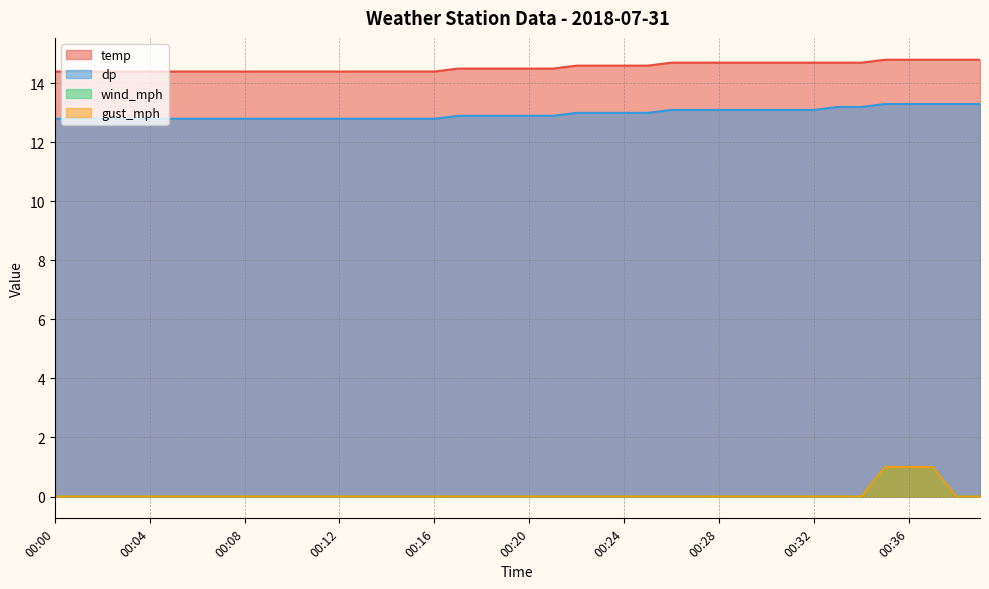

Reading left to right, transcribe all the data shown in this chart.

temp: 14.4	14.4	14.4	14.4	14.4	14.4	14.4	14.4	14.4	14.4	14.4	14.4	14.4	14.4	14.4	14.4	14.4	14.5	14.5	14.5	14.5	14.5	14.6	14.6	14.6	14.6	14.7	14.7	14.7	14.7	14.7	14.7	14.7	14.7	14.7	14.8	14.8	14.8	14.8	14.8
dp: 12.8	12.8	12.8	12.8	12.8	12.8	12.8	12.8	12.8	12.8	12.8	12.8	12.8	12.8	12.8	12.8	12.8	12.9	12.9	12.9	12.9	12.9	13.0	13.0	13.0	13.0	13.1	13.1	13.1	13.1	13.1	13.1	13.1	13.2	13.2	13.3	13.3	13.3	13.3	13.3
wind_mph: 0.0	0.0	0.0	0.0	0.0	0.0	0.0	0.0	0.0	0.0	0.0	0.0	0.0	0.0	0.0	0.0	0.0	0.0	0.0	0.0	0.0	0.0	0.0	0.0	0.0	0.0	0.0	0.0	0.0	0.0	0.0	0.0	0.0	0.0	0.0	1.0	1.0	1.0	0.0	0.0
gust_mph: 0.0	0.0	0.0	0.0	0.0	0.0	0.0	0.0	0.0	0.0	0.0	0.0	0.0	0.0	0.0	0.0	0.0	0.0	0.0	0.0	0.0	0.0	0.0	0.0	0.0	0.0	0.0	0.0	0.0	0.0	0.0	0.0	0.0	0.0	0.0	1.0	1.0	1.0	0.0	0.0